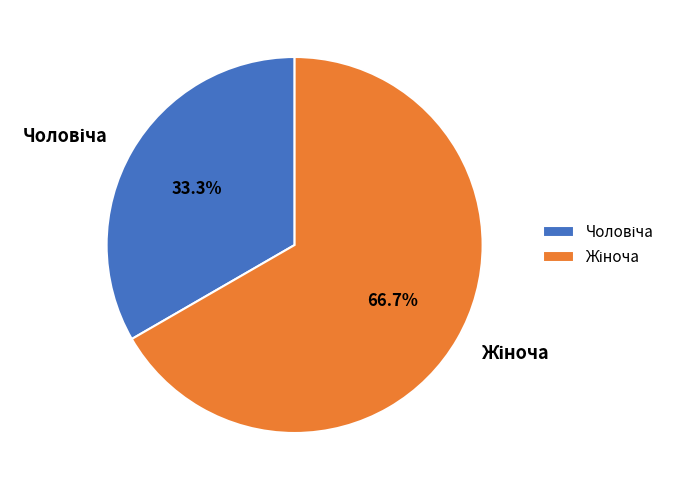

What is the smallest slice in the pie chart?

Чоловіча